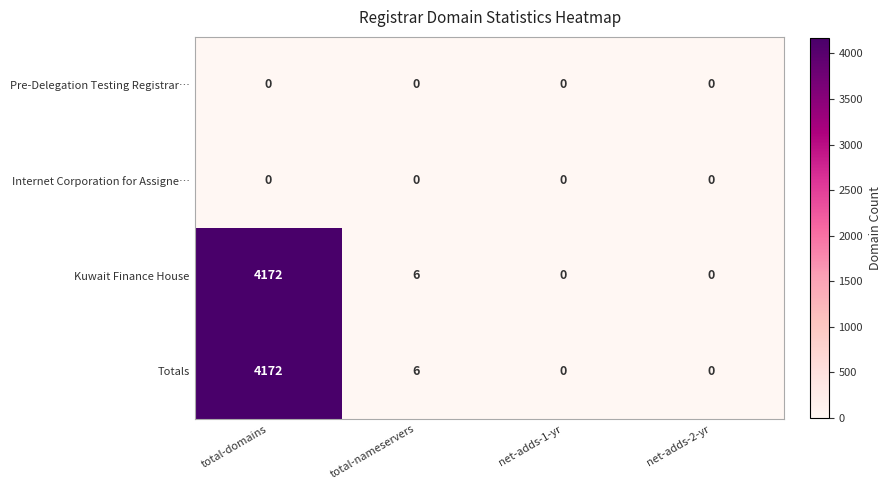

Reading left to right, list all the values displayed in this chart.

Pre-Delegation Testing Registrar…: total-domains=0	total-nameservers=0	net-adds-1-yr=0	net-adds-2-yr=0
Internet Corporation for Assigne…: total-domains=0	total-nameservers=0	net-adds-1-yr=0	net-adds-2-yr=0
Kuwait Finance House: total-domains=4172	total-nameservers=6	net-adds-1-yr=0	net-adds-2-yr=0
Totals: total-domains=4172	total-nameservers=6	net-adds-1-yr=0	net-adds-2-yr=0